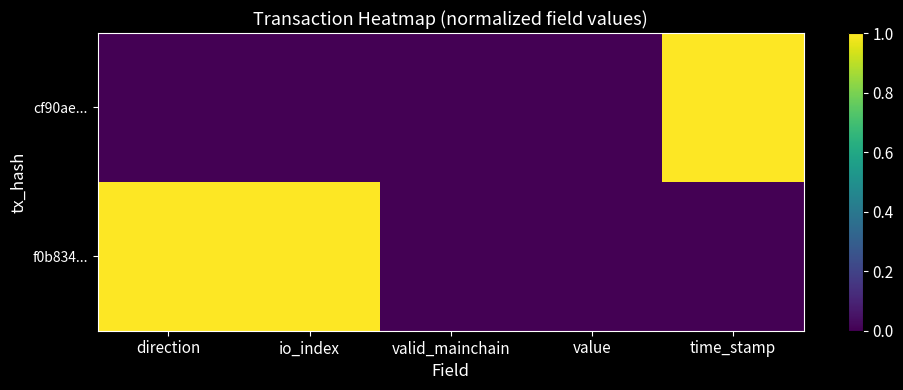

Which series changed the most between io_index and valid_mainchain?

f0b834...